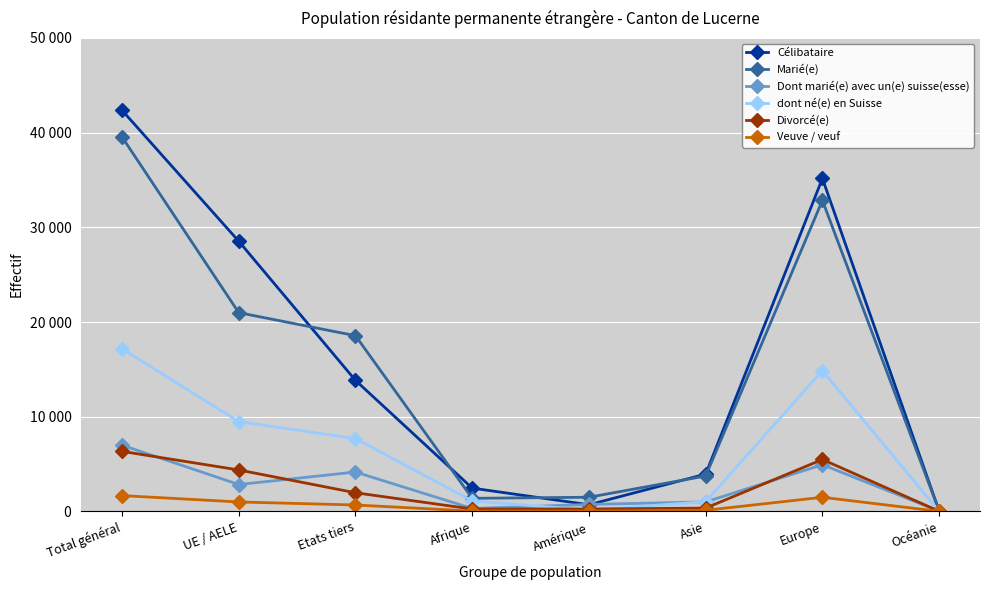

What are all the series names shown in the legend?

Célibataire, Marié(e), Dont marié(e) avec un(e) suisse(esse), dont né(e) en Suisse, Divorcé(e), Veuve / veuf